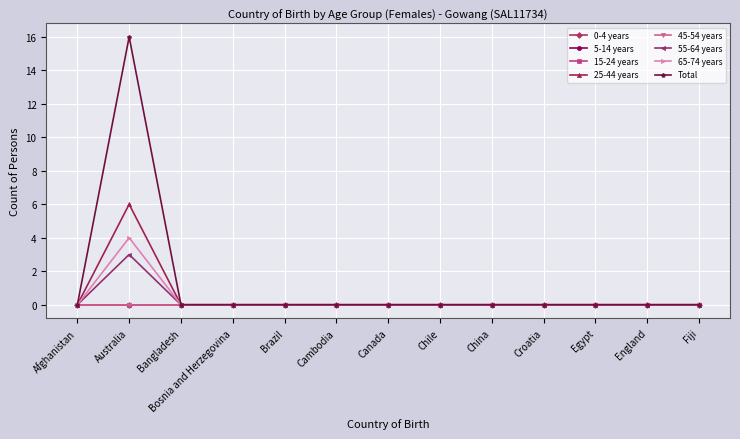

Is this an area chart (filled region under the line)?

No